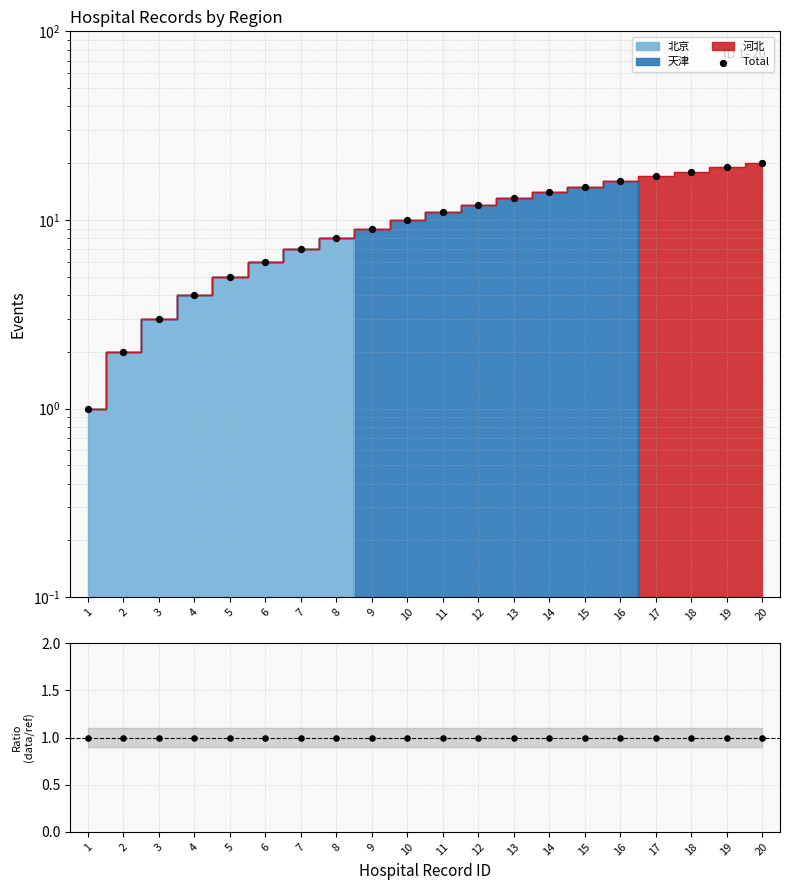

Approximately how many times larger is the value at 5 compared to 12?

0.4